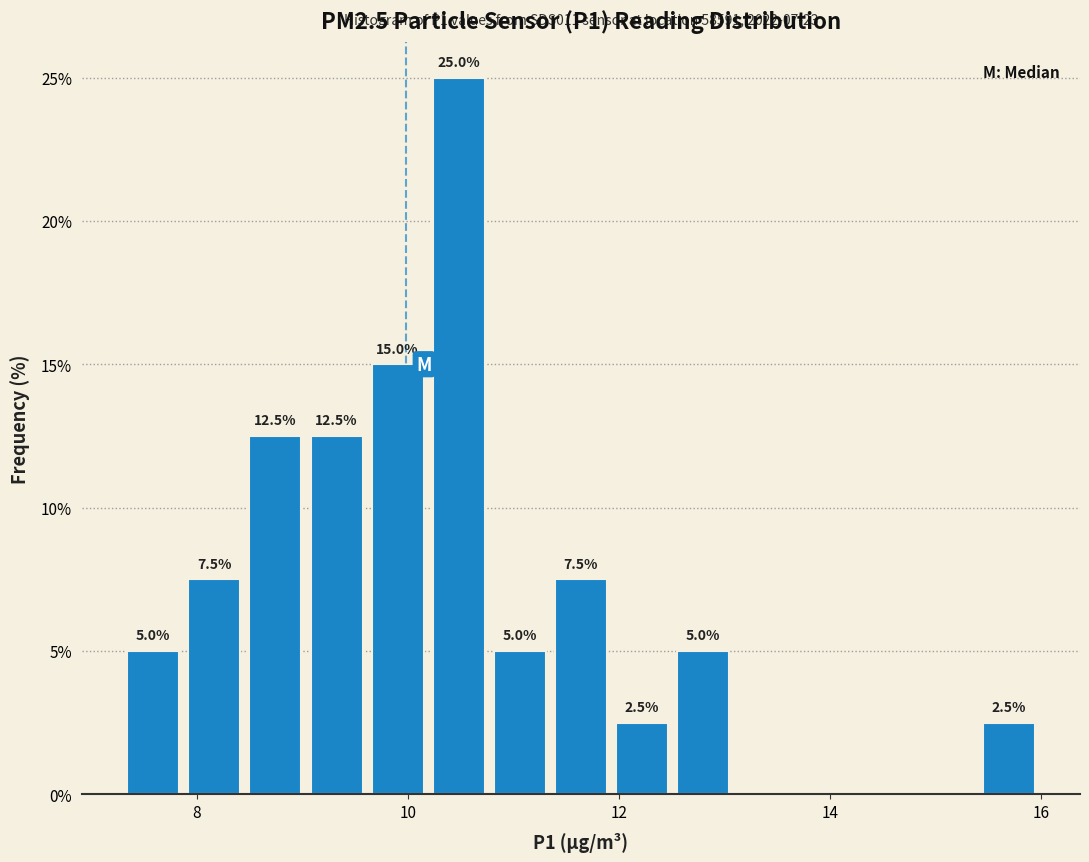

Around what value on the x-axis is the tallest bar? Give the approximate position of its centre, as read against the axis.

10.4